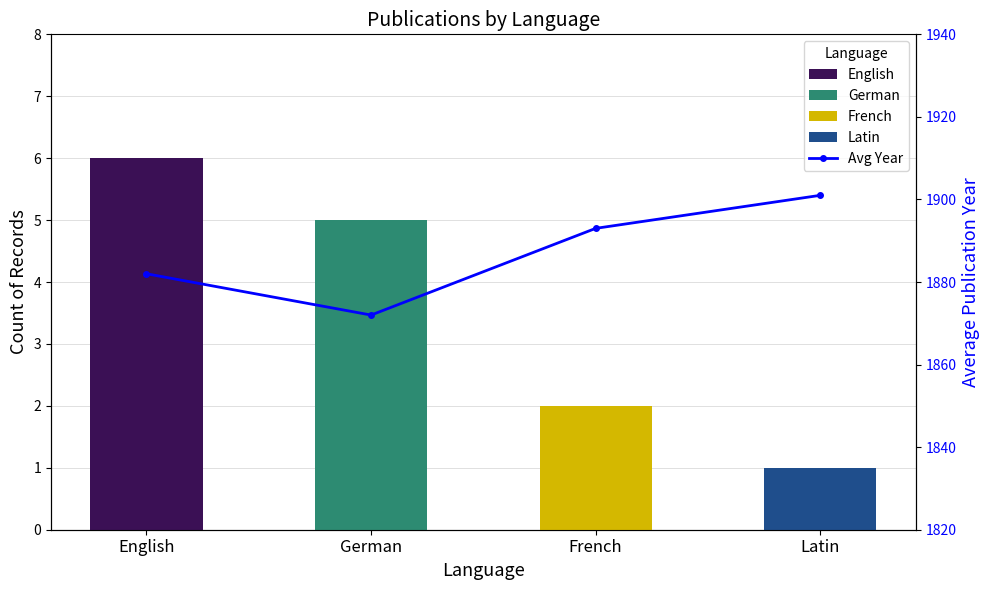

The chart shows a value of 1136 at German. True or false?

False